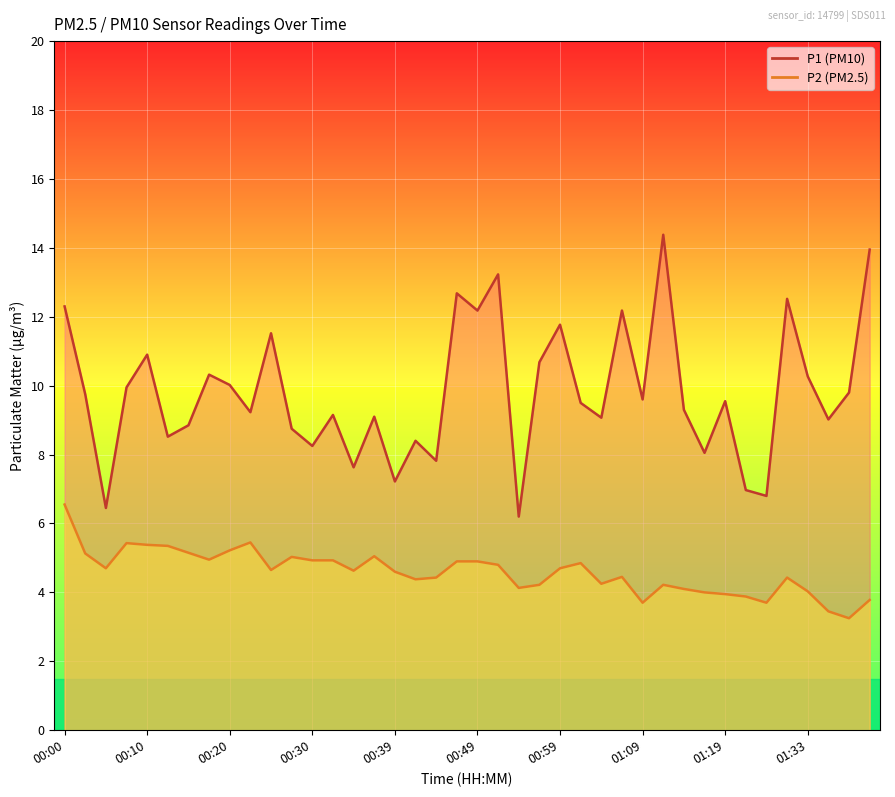

At which category does the chart reach its peak across all series?

29